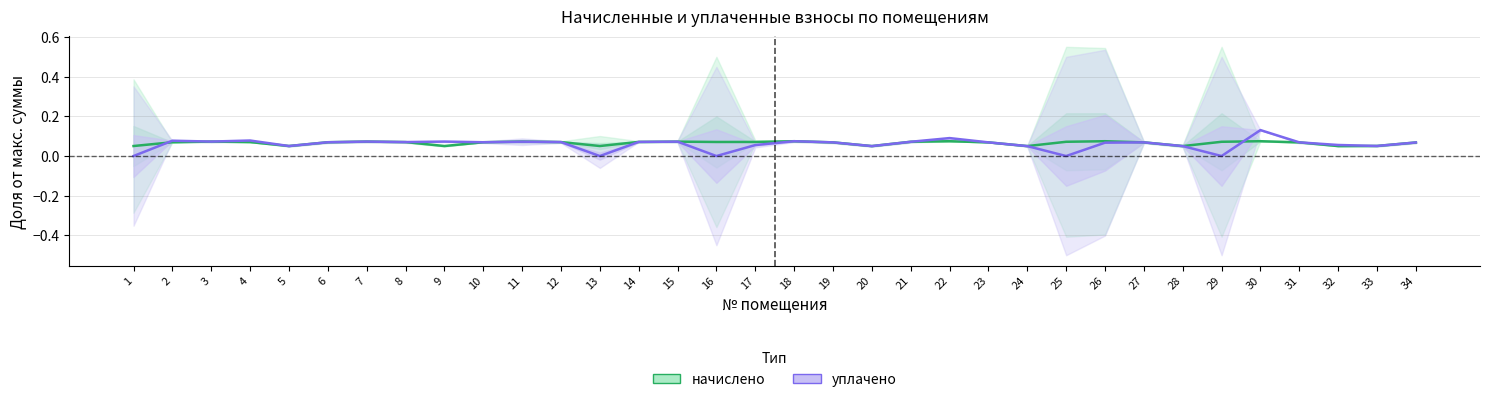

At how many categories does at least one series exceed 0?

34